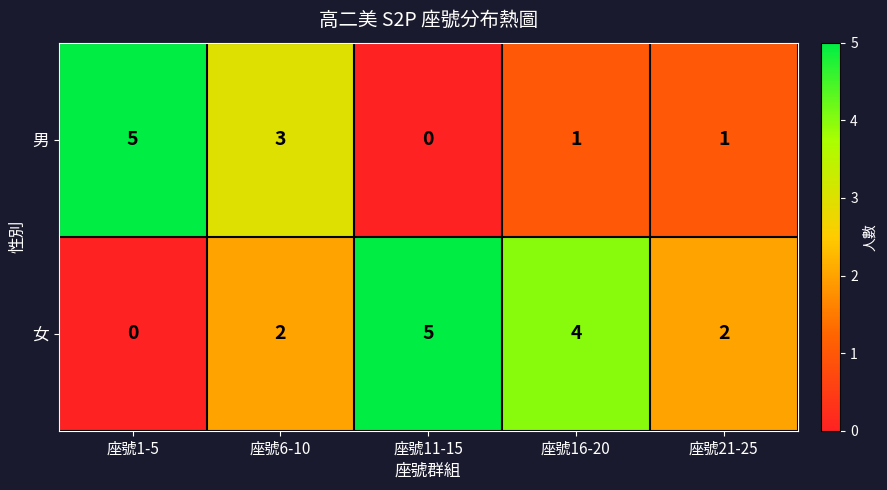

Rank the series at 座號1-5 from lowest to highest value.

女, 男